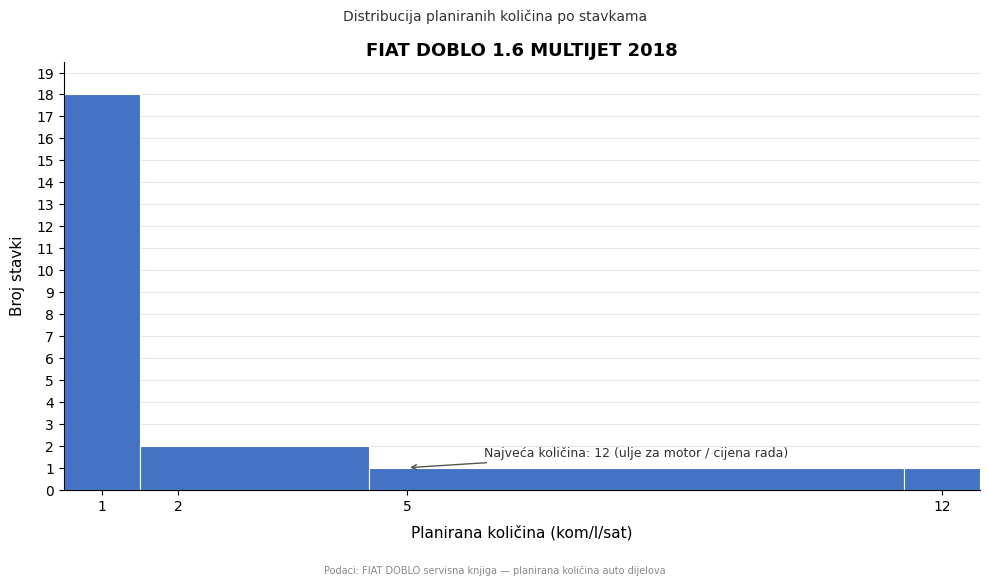

Over which range of the x-axis is the bar tallest?

0.5 to 1.5